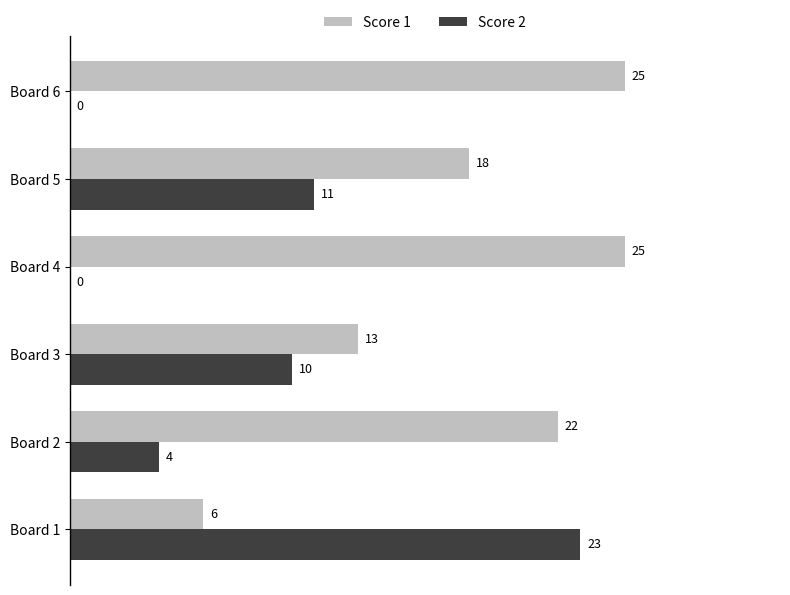

The value of Score 1 at Board 6 is 25. True or false?

True